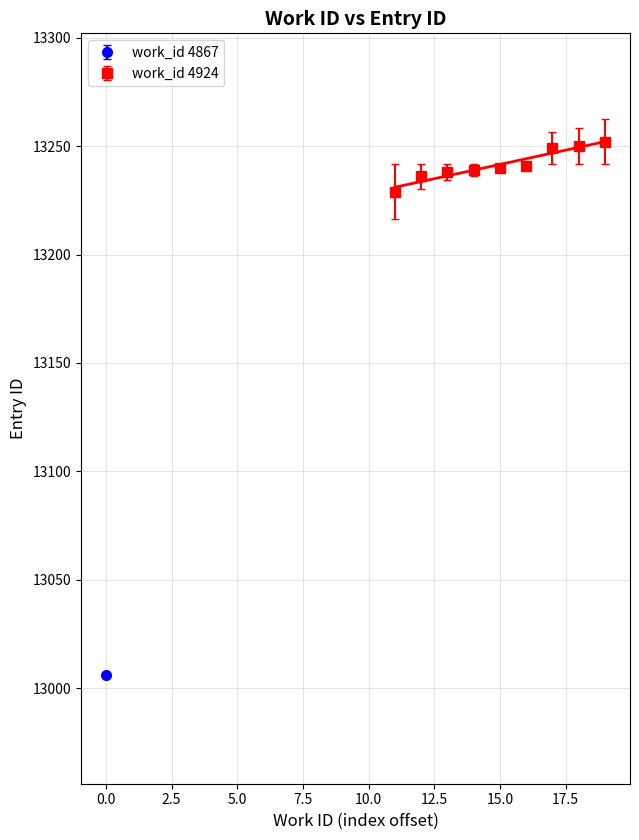

What is the maximum value shown in the chart?

13252